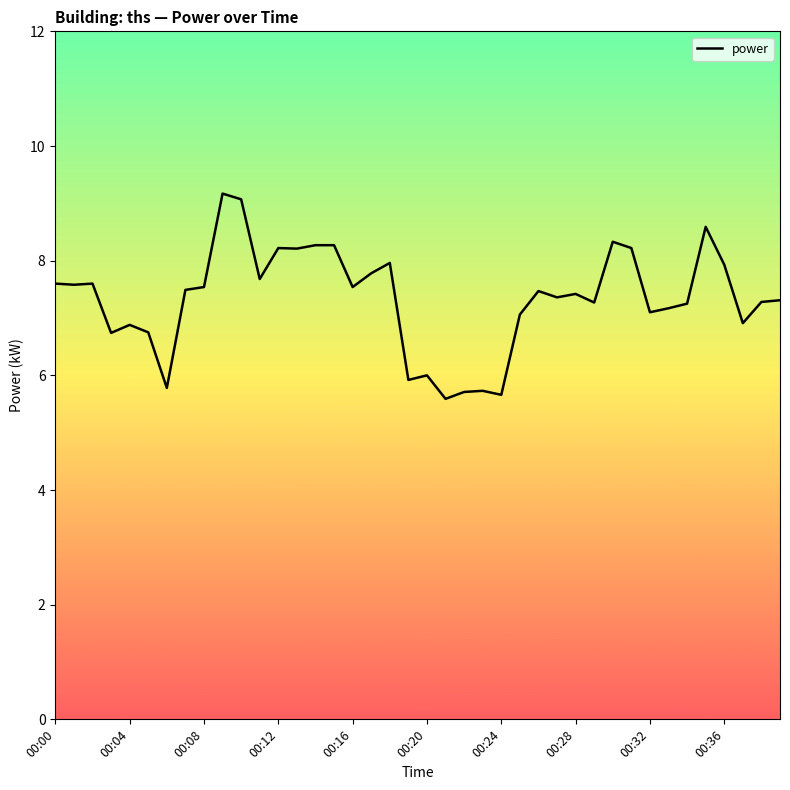

What is the difference between the maximum and minimum values?

3.6